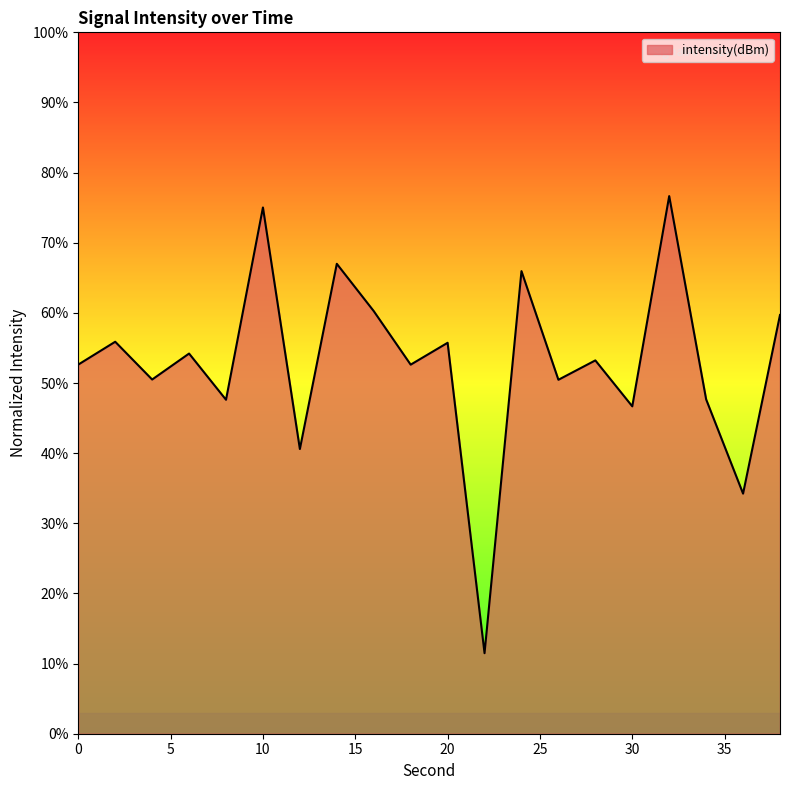

What is the maximum value shown in the chart?

76.7